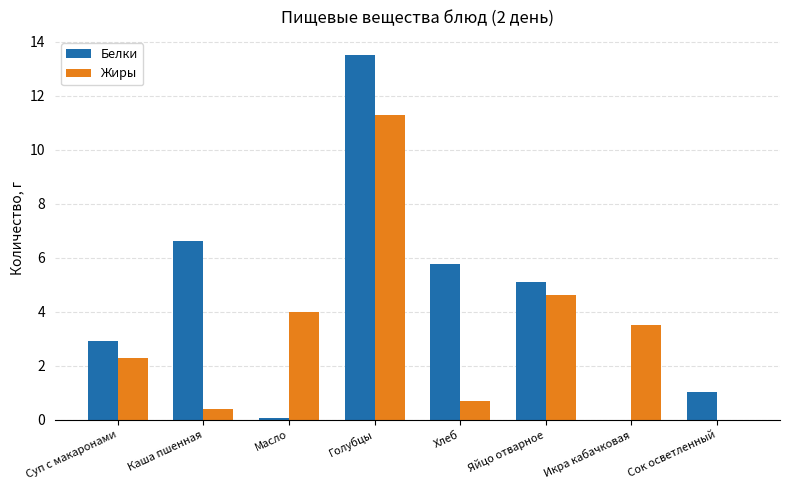

What are all the series names shown in the legend?

Белки, Жиры